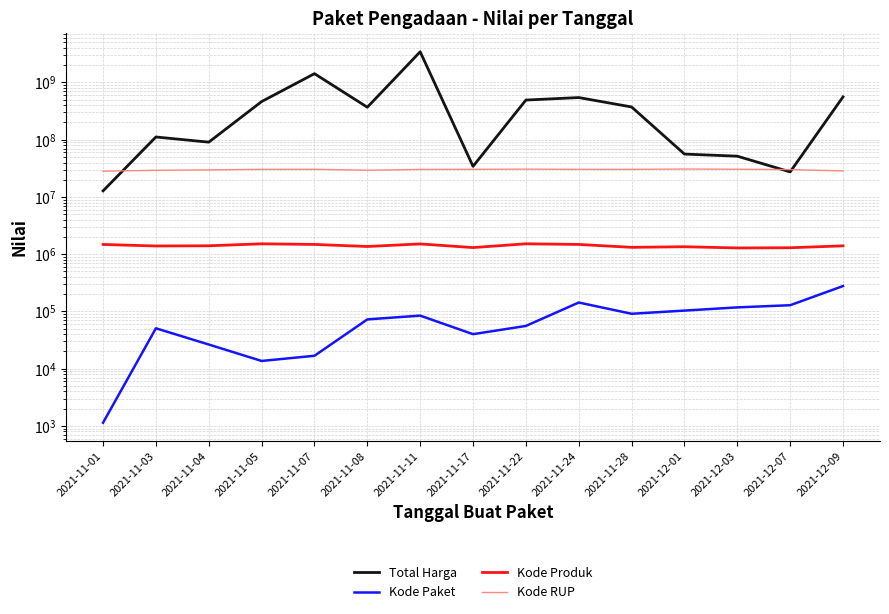

How many lines are shown in the chart?

4